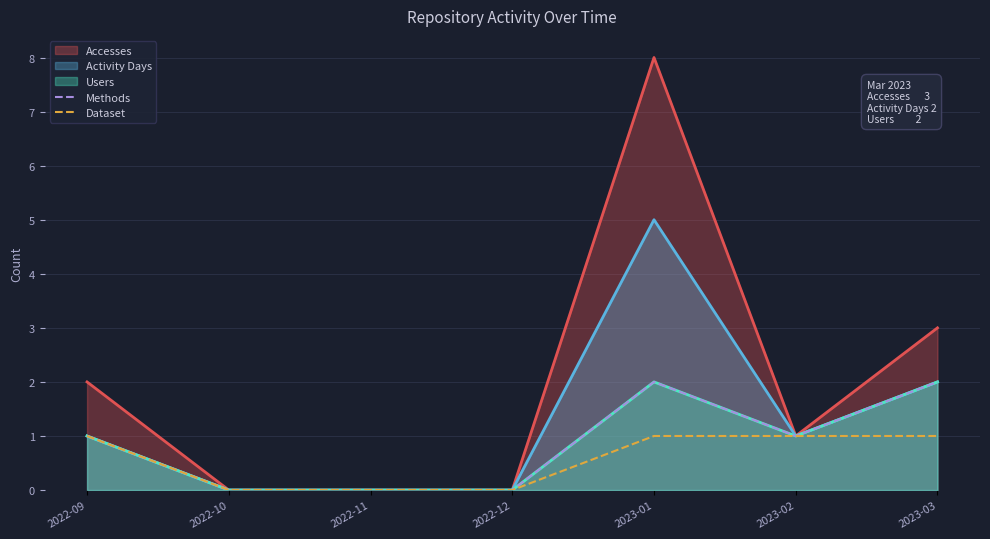

How many values in the Methods series are below 1?

3